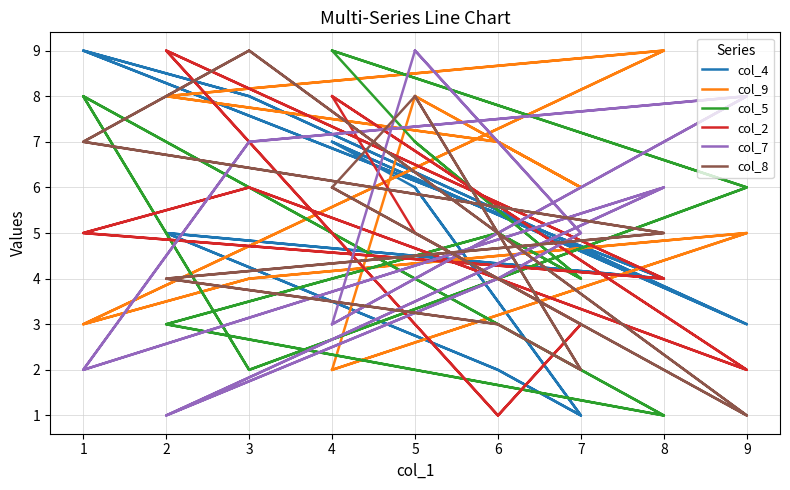

True or false: col_7 has more than 1 points higher than both neighbors.

True